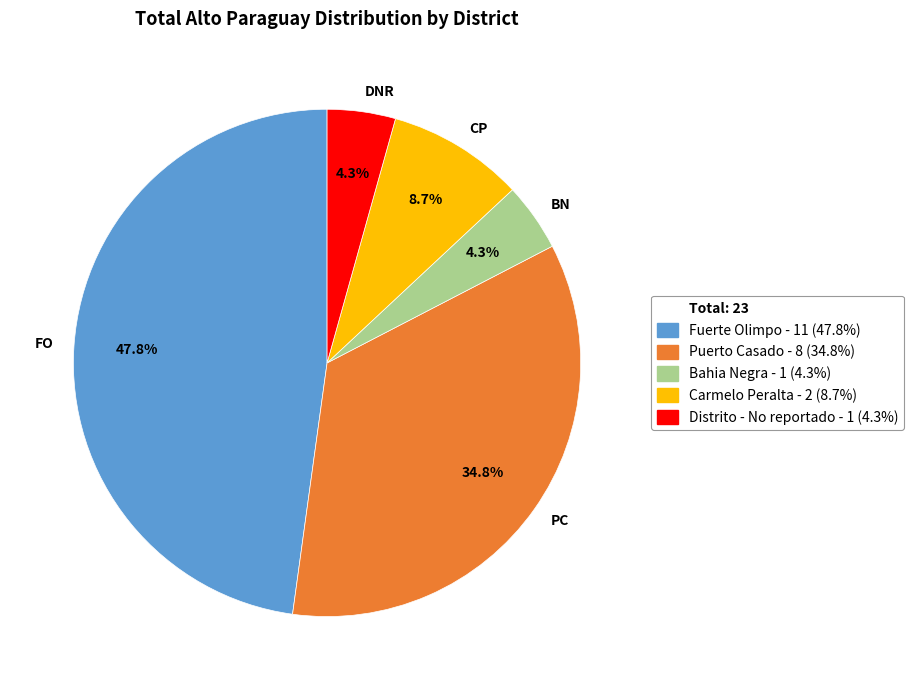

Which slice is the largest?

FO